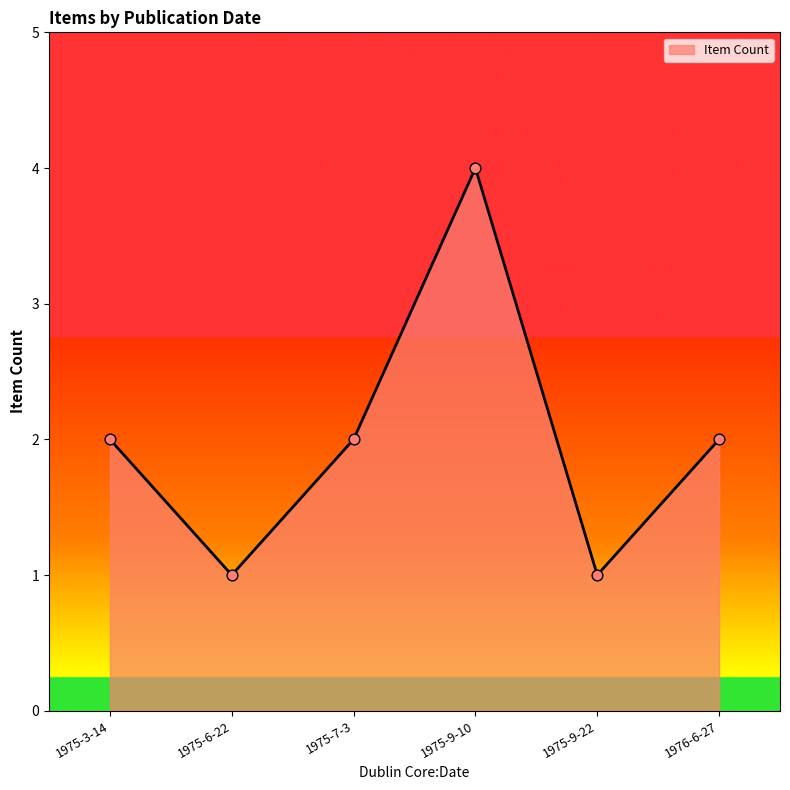

Approximately how many times larger is the value at 1976-6-27 compared to 1975-9-10?

0.5